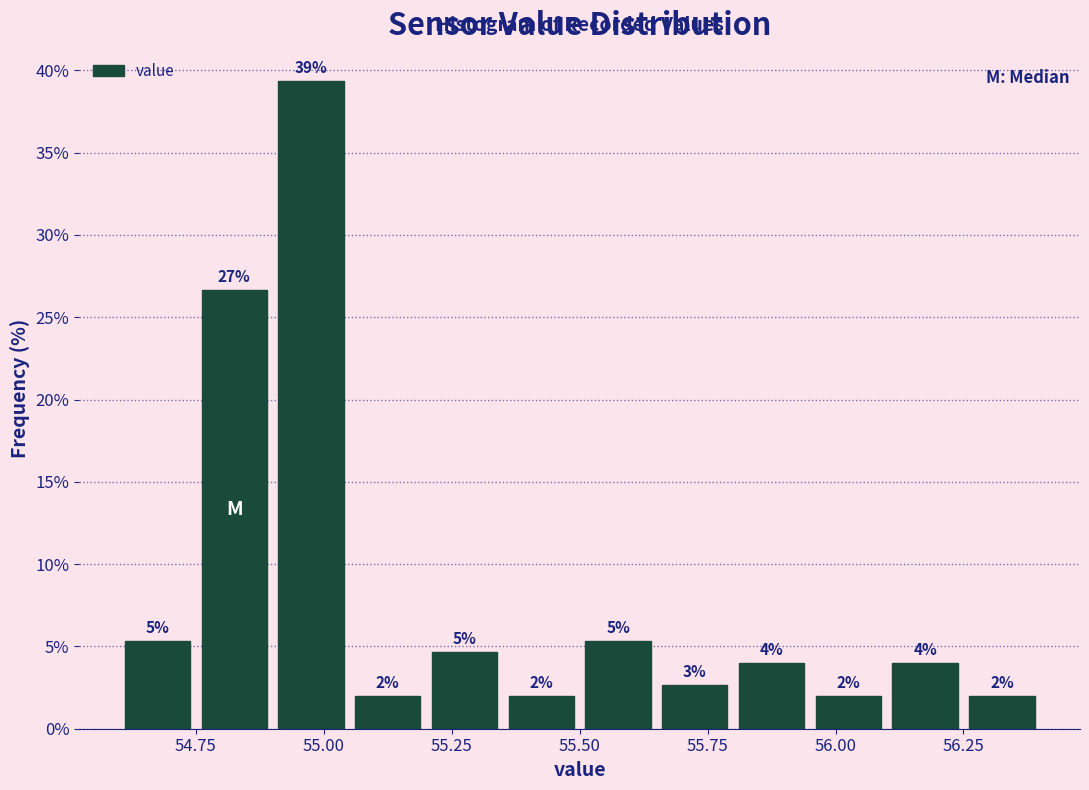

Read against the x-axis, roughly where is the centre of the tallest bar?

55.00